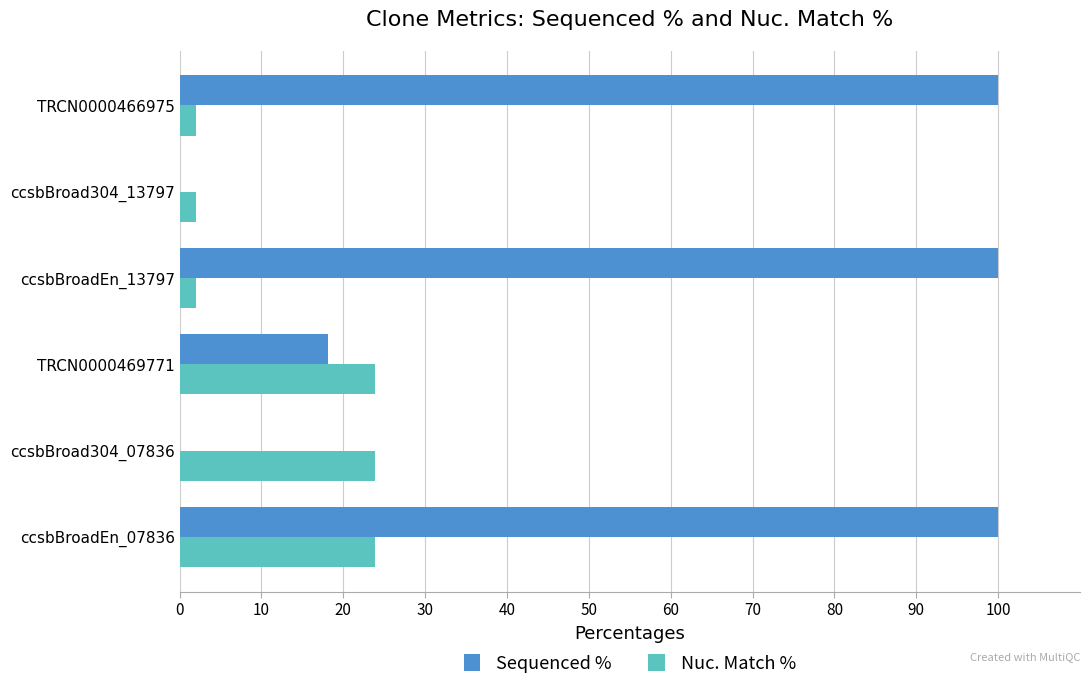

What are all the series names shown in the legend?

Sequenced %, Nuc. Match %